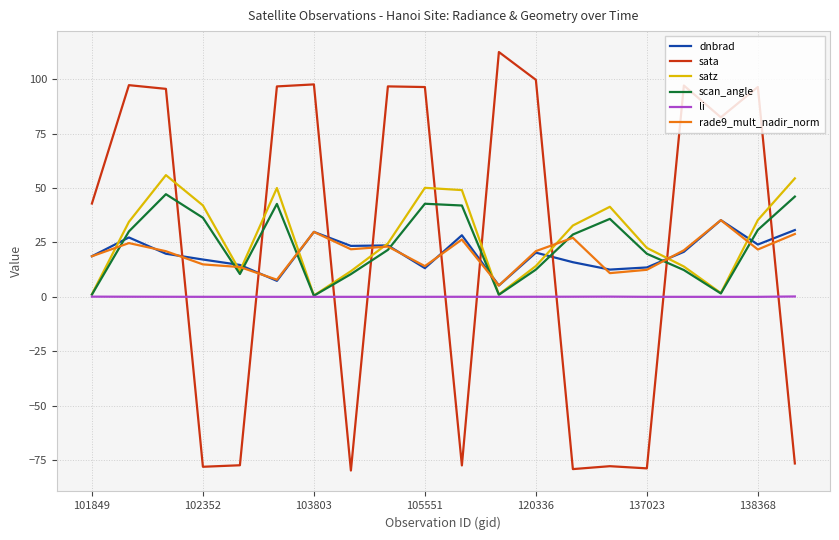

What is the average value of the dnbrad series?

20.1